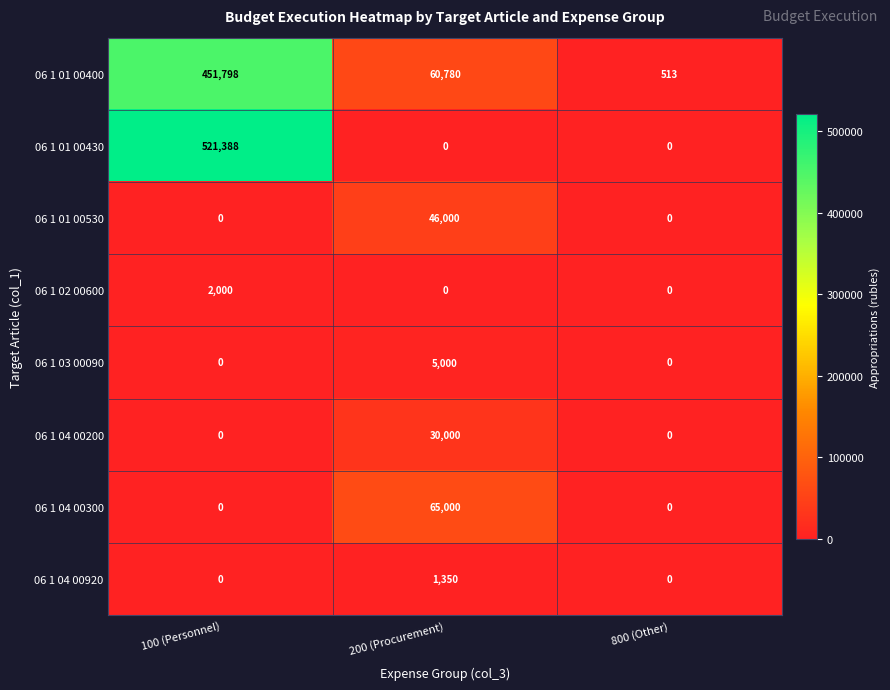

Reading left to right, what are all the values shown in this chart?

06 1 01 00400: 100 (Personnel)=451798	200 (Procurement)=60780	800 (Other)=513
06 1 01 00430: 100 (Personnel)=521388	200 (Procurement)=0	800 (Other)=0
06 1 01 00530: 100 (Personnel)=0	200 (Procurement)=46000	800 (Other)=0
06 1 02 00600: 100 (Personnel)=2000	200 (Procurement)=0	800 (Other)=0
06 1 03 00090: 100 (Personnel)=0	200 (Procurement)=5000	800 (Other)=0
06 1 04 00200: 100 (Personnel)=0	200 (Procurement)=30000	800 (Other)=0
06 1 04 00300: 100 (Personnel)=0	200 (Procurement)=65000	800 (Other)=0
06 1 04 00920: 100 (Personnel)=0	200 (Procurement)=1350	800 (Other)=0